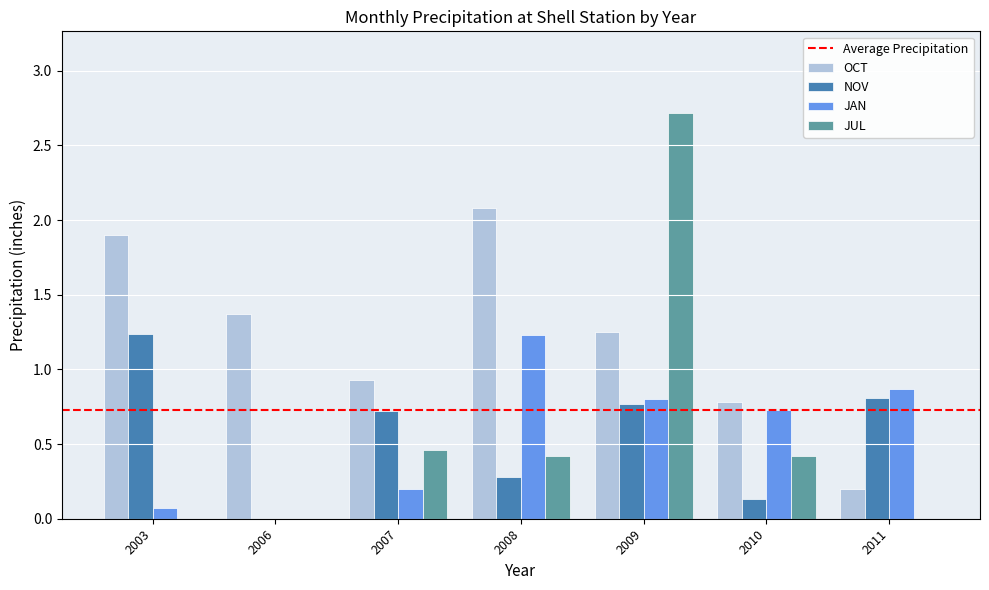

Where is JAN nearest to the value 0?

2006